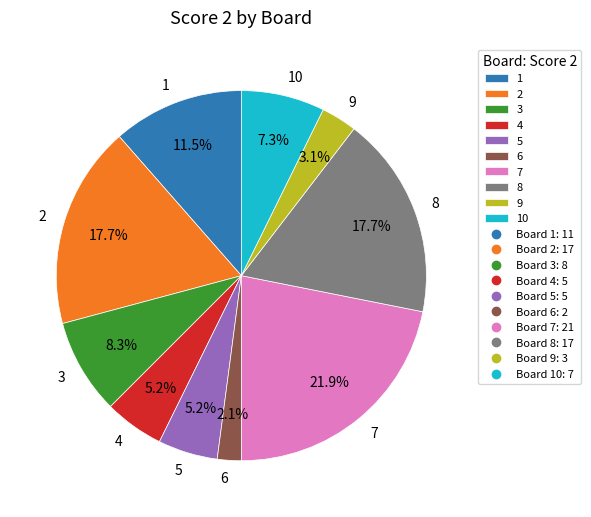

Count the number of slices in the pie.

10